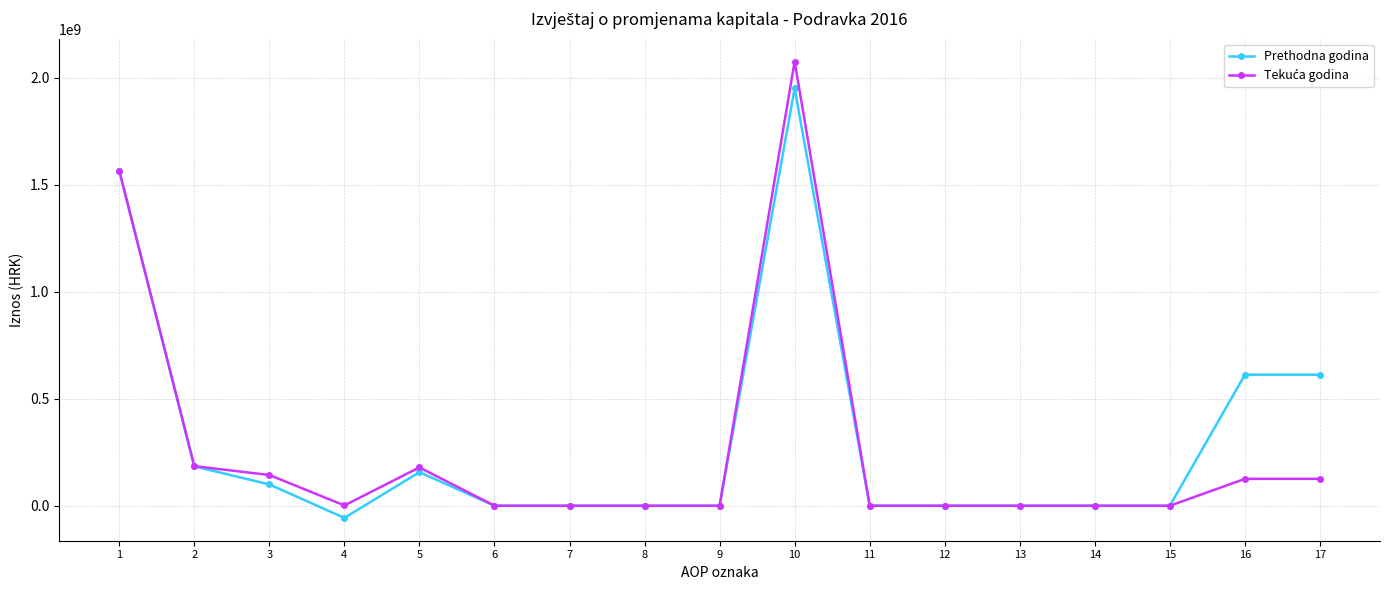

What is the greatest value displayed?

2076079537